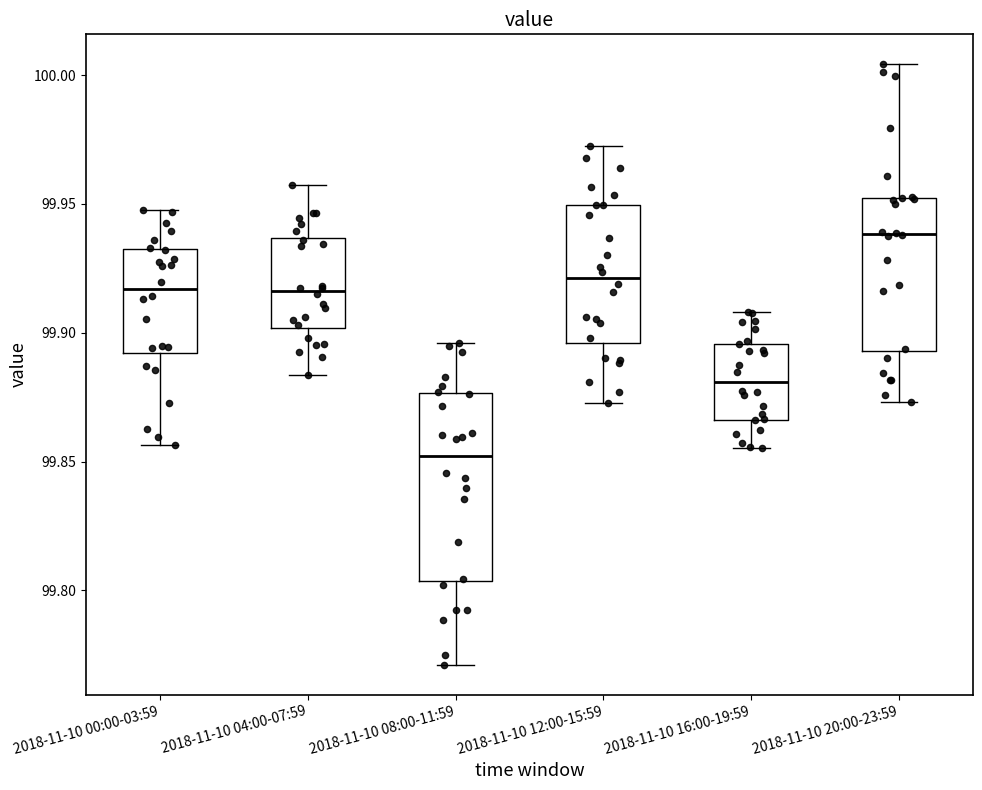

Reading left to right, transcribe this box plot: for each box, give where its median line is, the range the box spans, and where its two whiskers end, as read against the y-axis. The values are not printed on the chart, so give them approximately, as read against the axis.

2018-11-10 00:00-03:59: median 99.915, box 99.890 to 99.930, whiskers 99.855 to 99.950
2018-11-10 04:00-07:59: median 99.915, box 99.900 to 99.935, whiskers 99.885 to 99.955
2018-11-10 08:00-11:59: median 99.850, box 99.805 to 99.875, whiskers 99.770 to 99.895
2018-11-10 12:00-15:59: median 99.920, box 99.895 to 99.950, whiskers 99.875 to 99.970
2018-11-10 16:00-19:59: median 99.880, box 99.865 to 99.895, whiskers 99.855 to 99.910
2018-11-10 20:00-23:59: median 99.940, box 99.895 to 99.950, whiskers 99.875 to 100.005